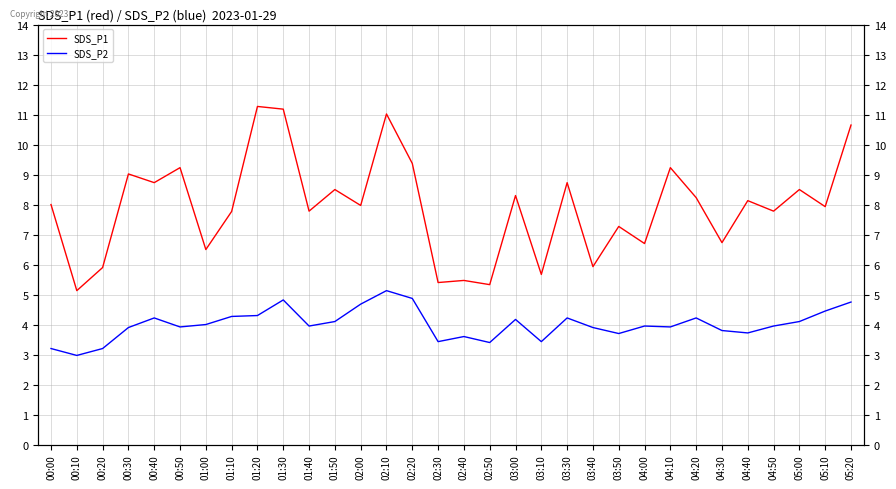

What are all the series names shown in the legend?

SDS_P1, SDS_P2